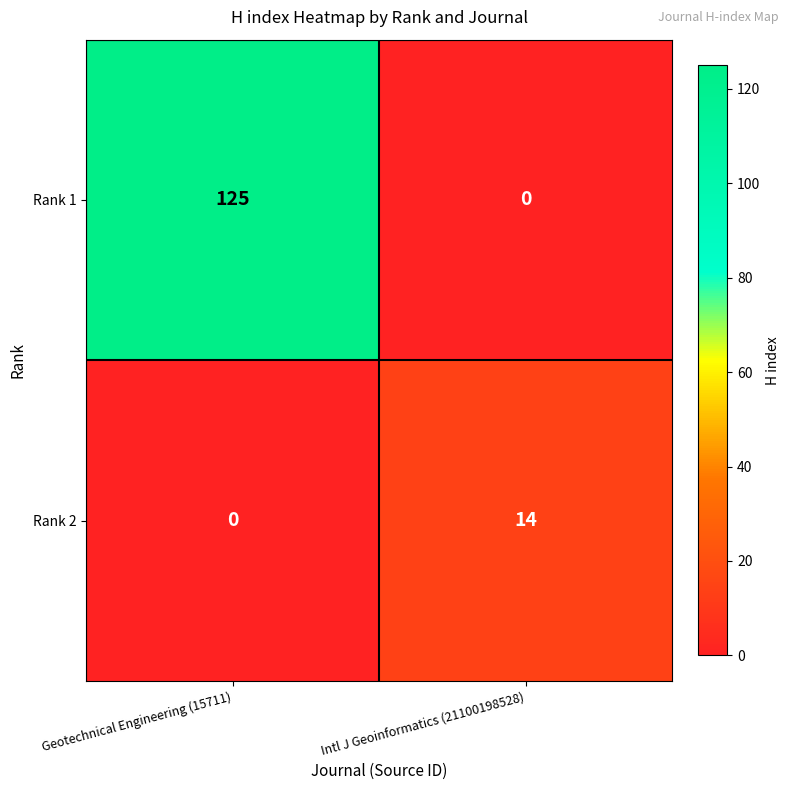

Which label corresponds to the largest value in the chart?

Geotechnical Engineering (15711)